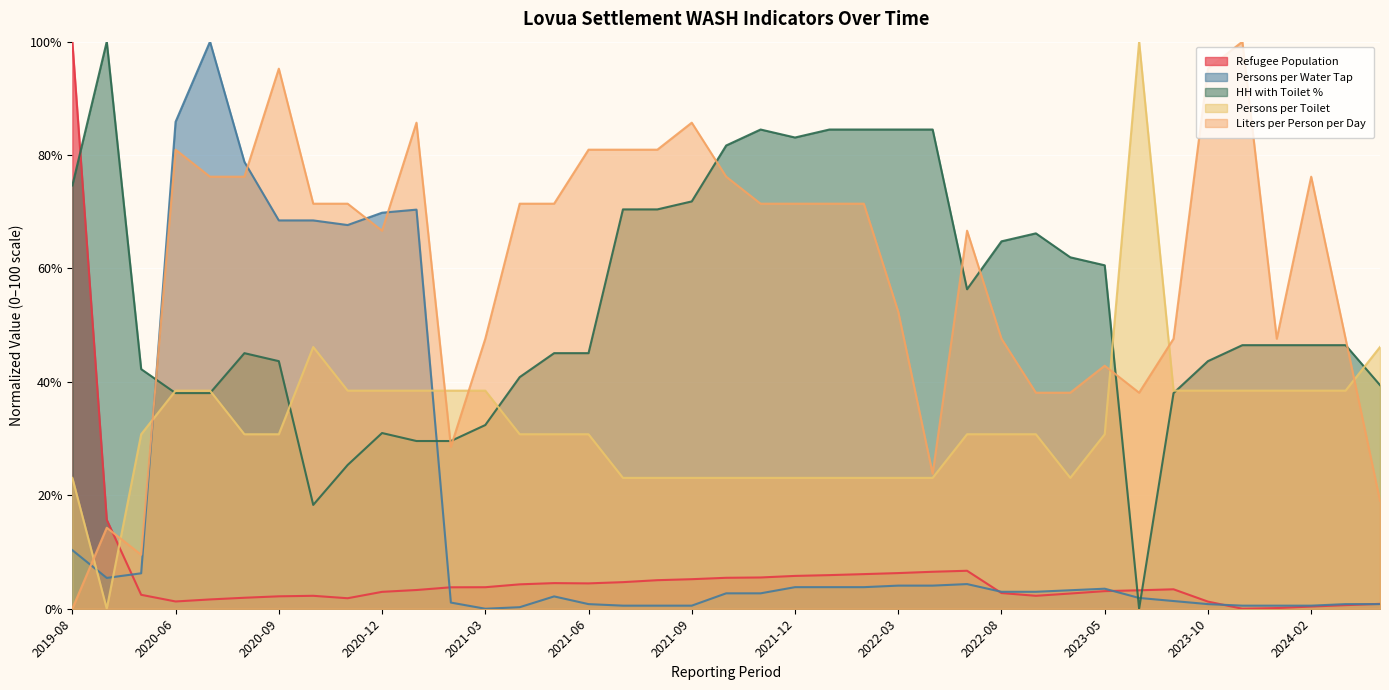

True or false: Persons per Water Tap and Persons per Toilet cross at least once.

True